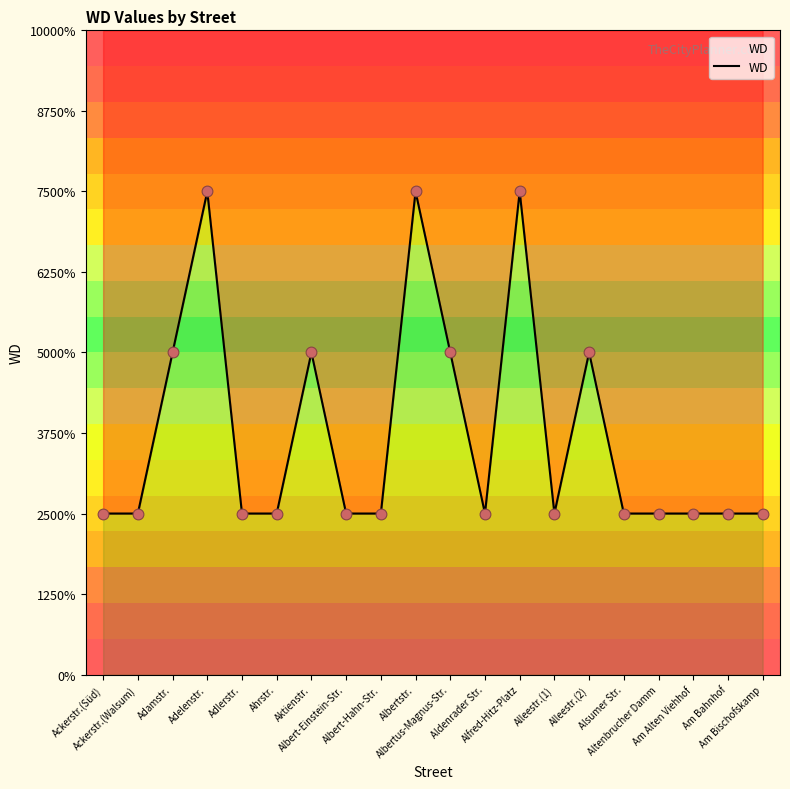

Between Albertstr. and Albert-Einstein-Str., which is larger?

Albertstr.